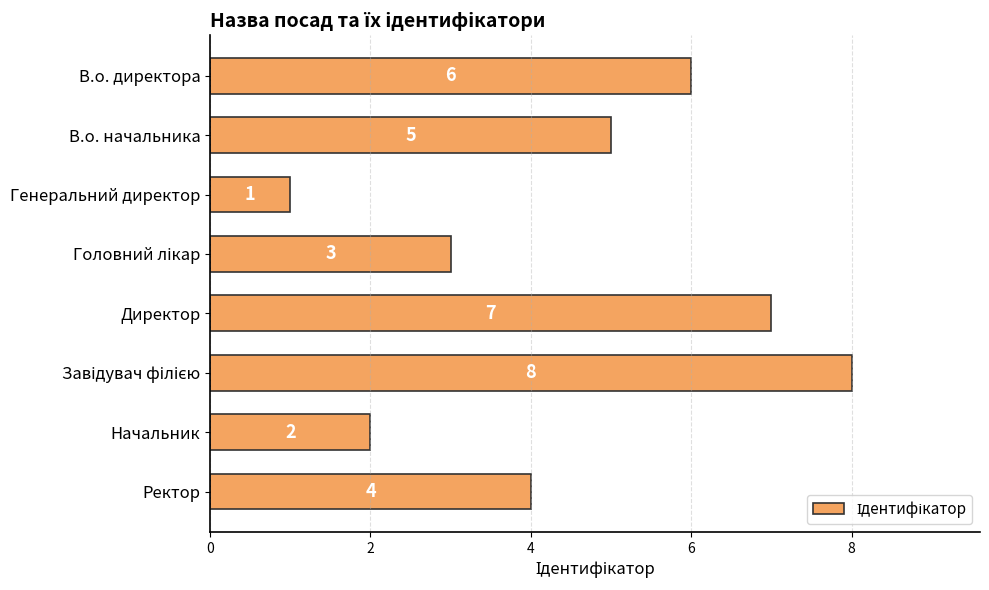

Reading top to bottom, list all the values displayed in this chart.

6	5	1	3	7	8	2	4